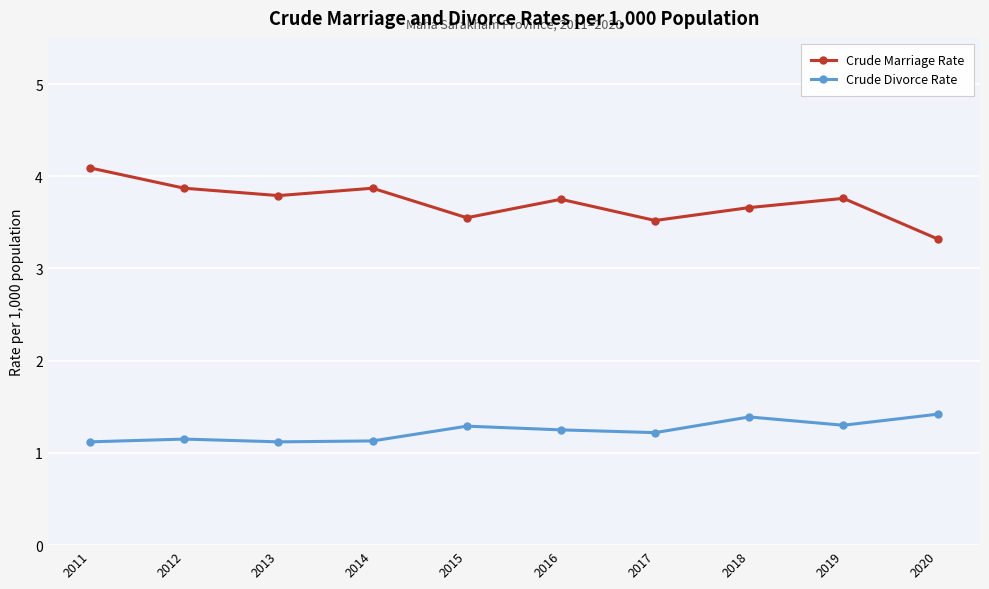

Which series has the largest total across all categories?

Crude Marriage Rate